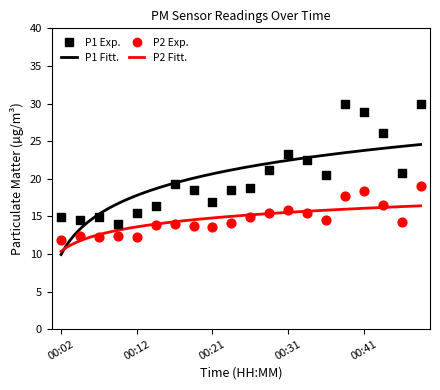

Which series contains the lowest Y value?

P2